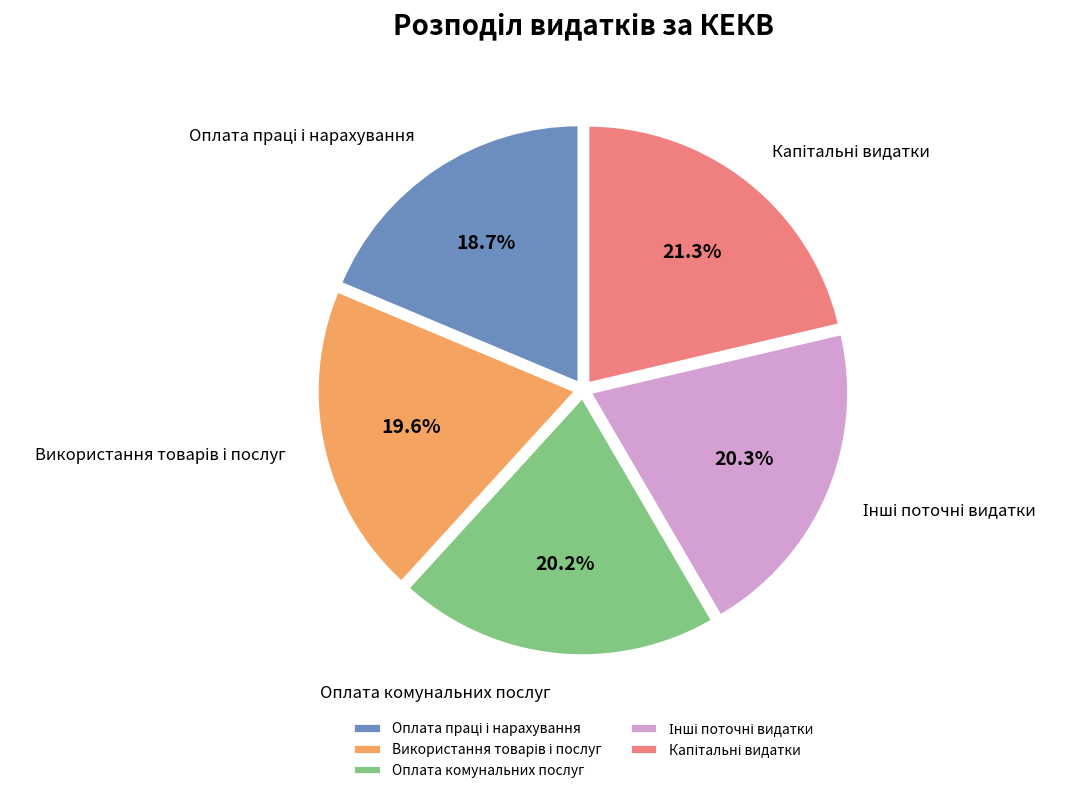

To the nearest percent, what is the average slice percentage?

20%